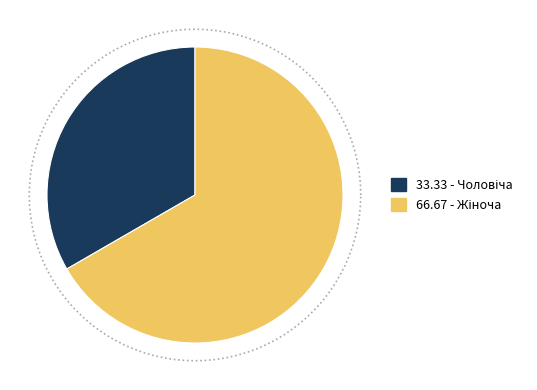

What is the smallest slice in the pie chart?

Чоловіча